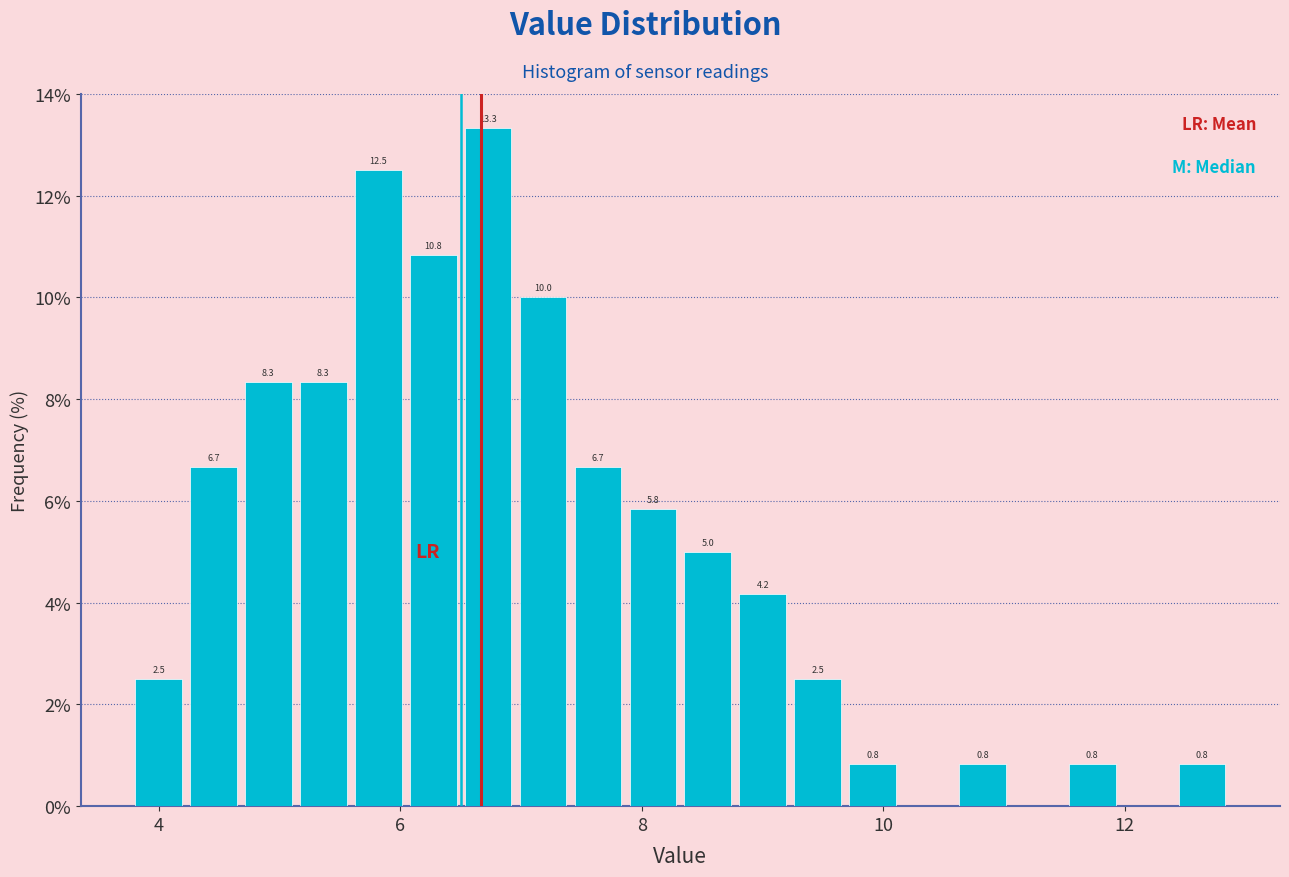

Around what value on the x-axis is the tallest bar? Give the approximate position of its centre, as read against the axis.

6.8